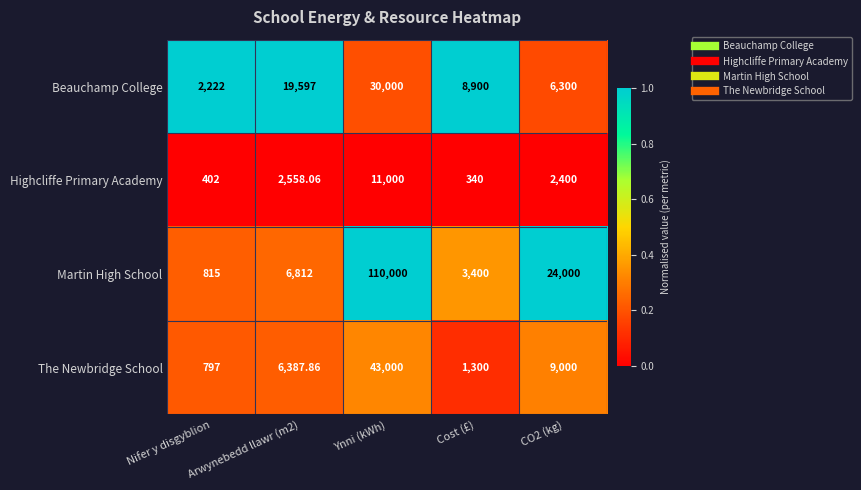

Is the value of Highcliffe Primary Academy at Arwynebedd llawr (m2) greater than the value of Beauchamp College at CO2 (kg)?

No